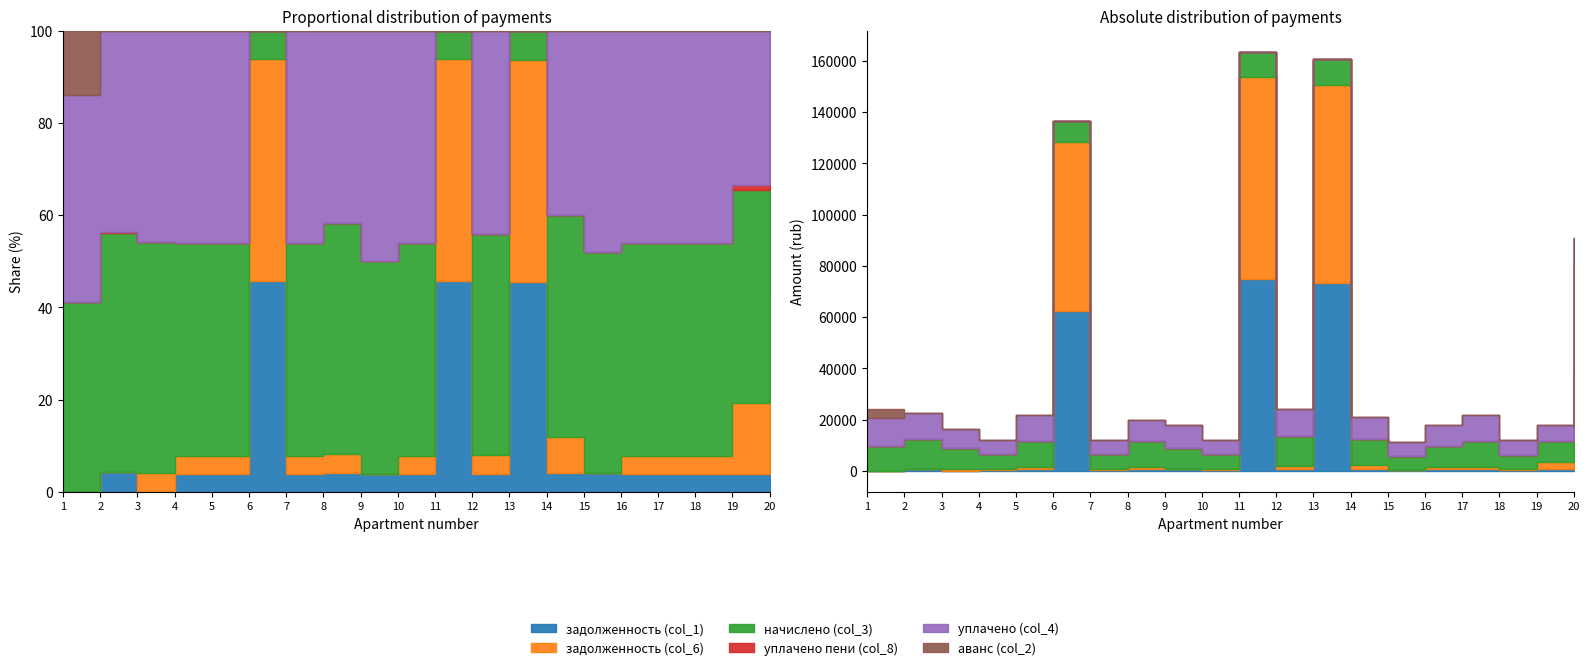

List the labels in order of аванс (col_2) value, largest first.

1, 3, 2, 4, 5, 6, 7, 8, 9, 10, 11, 12, 13, 14, 15, 16, 17, 18, 19, 20